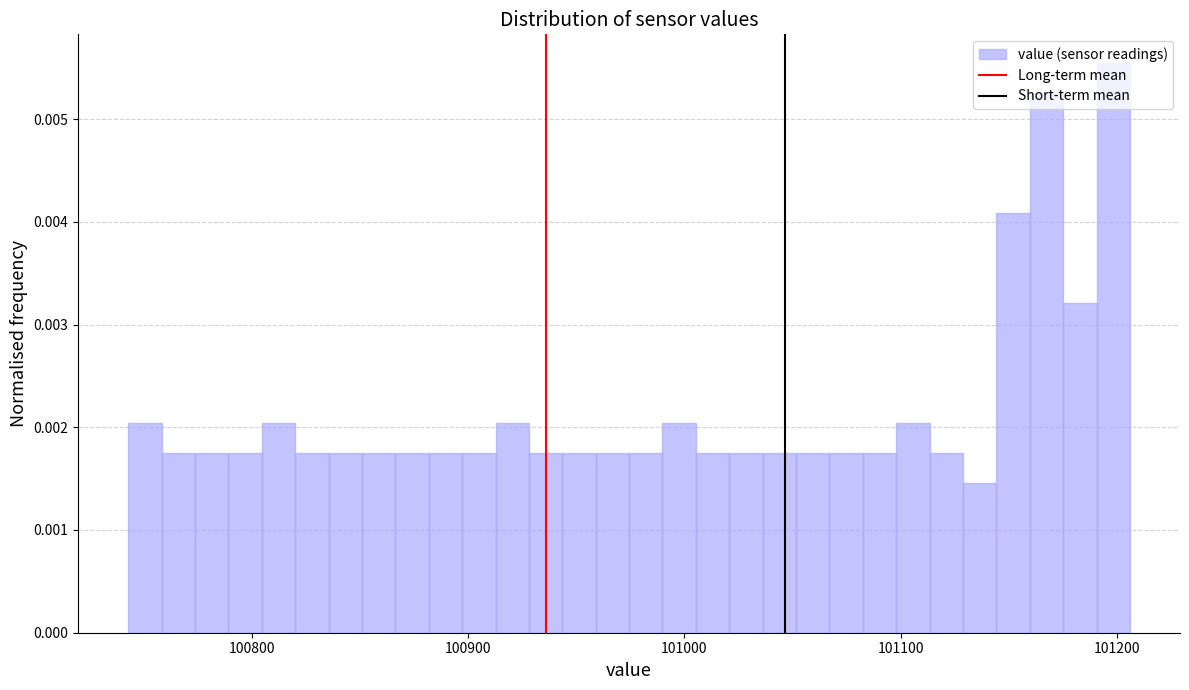

Read against the x-axis, roughly where is the centre of the tallest bar?

101200